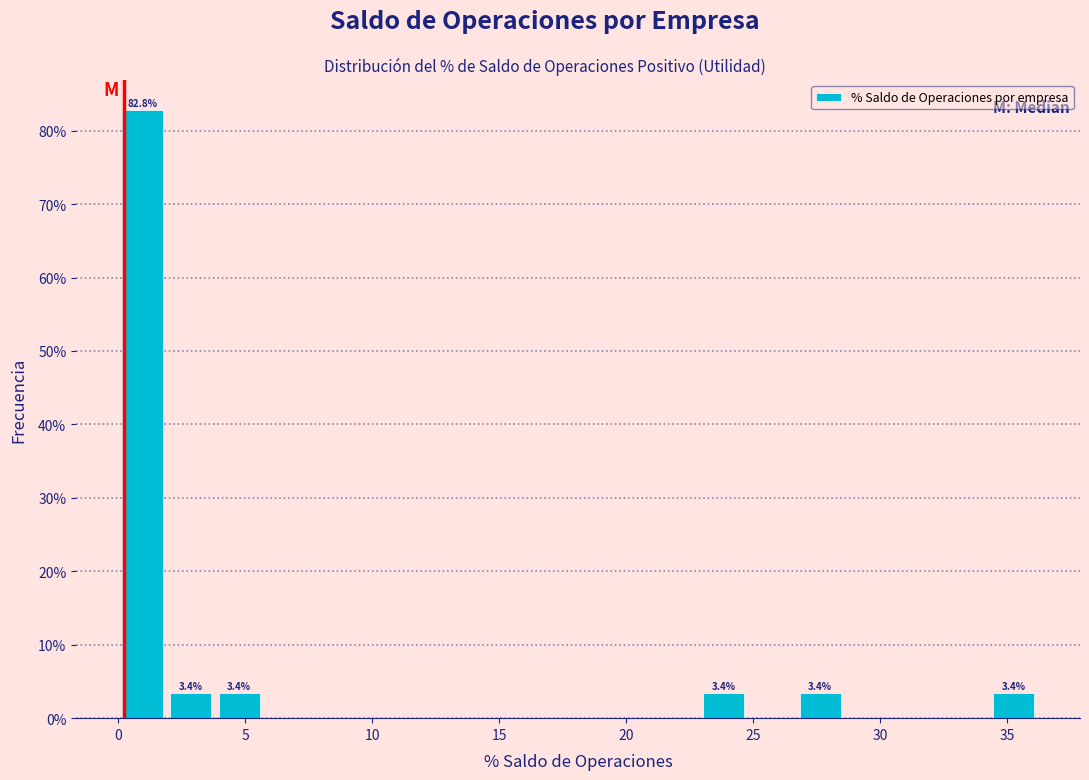

Read against the x-axis, roughly where is the centre of the tallest bar?

1.0